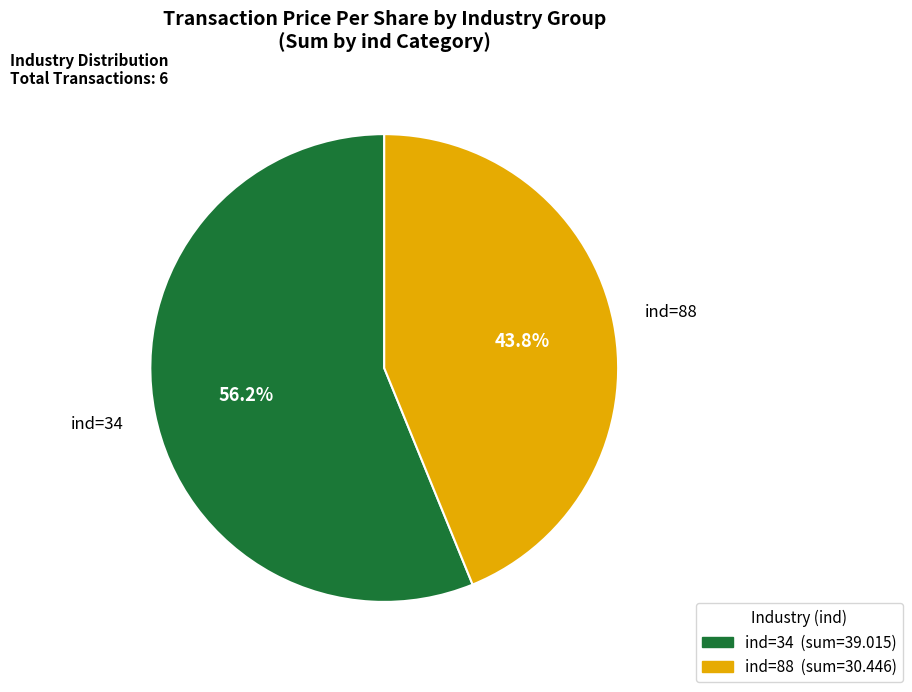

Is there a majority slice in this chart?

Yes